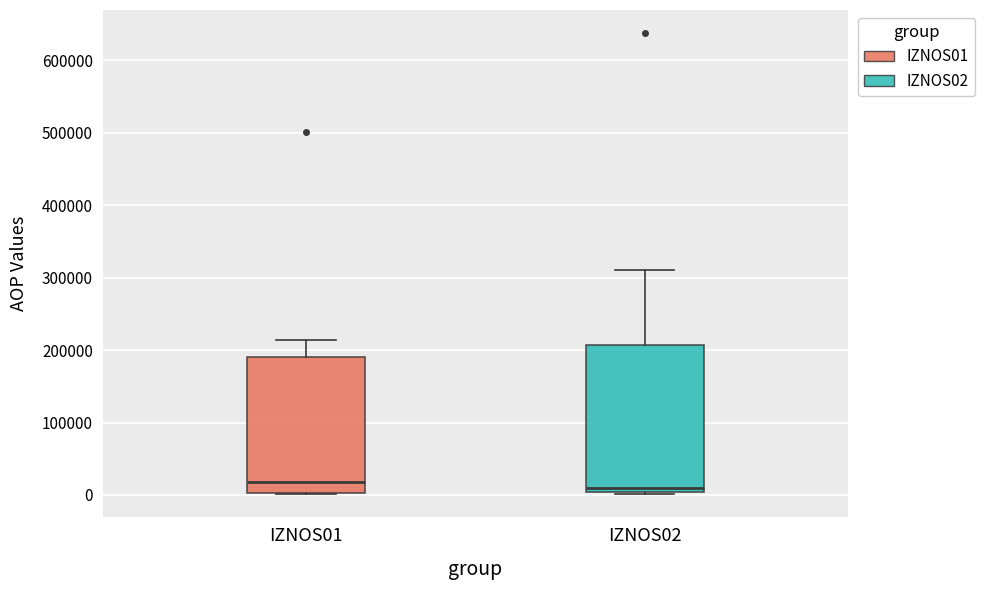

Reading left to right, read every box against the y-axis: the position of its median line, the range the box covers, and the ends of its whiskers. The values are not printed on the chart, so give them approximately, as read against the axis.

IZNOS01: median 20000, box 0 to 190000, whiskers 0 to 210000
IZNOS02: median 10000, box 0 to 210000, whiskers 0 (just below the box's lower edge) to 310000